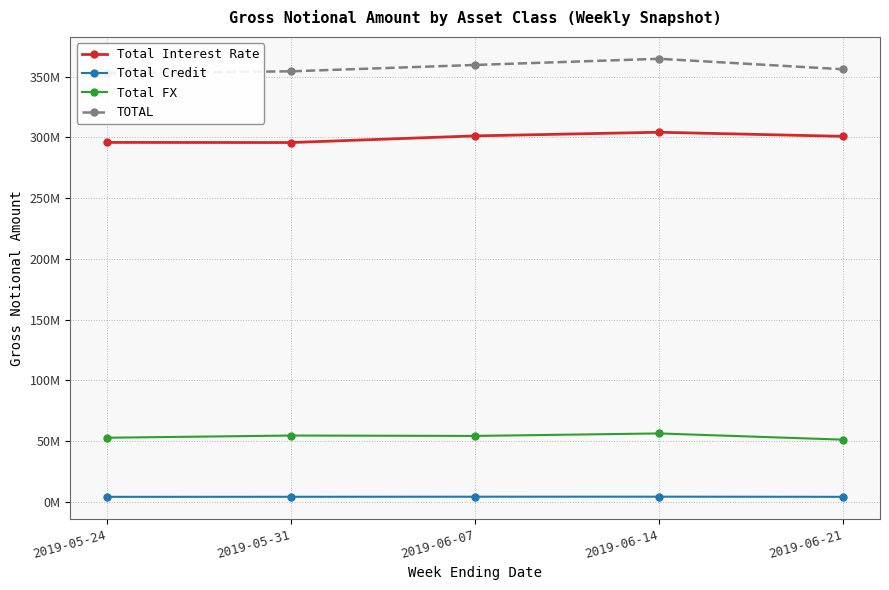

Where does the Total Credit series first go above 4109626?

2019-06-07